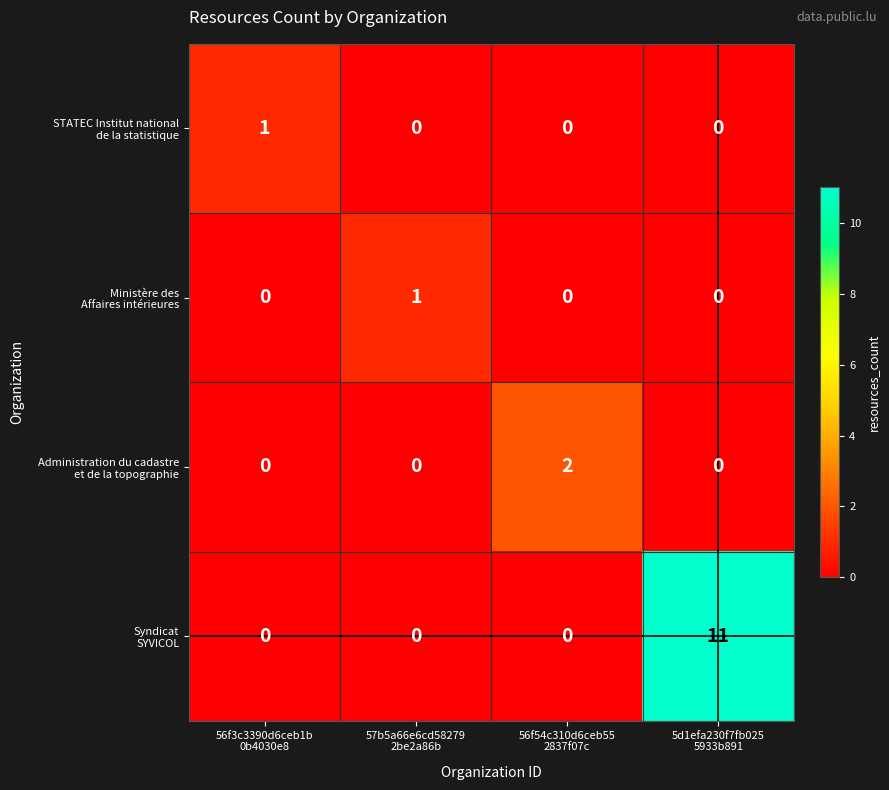

Count the number of data series in this chart.

4